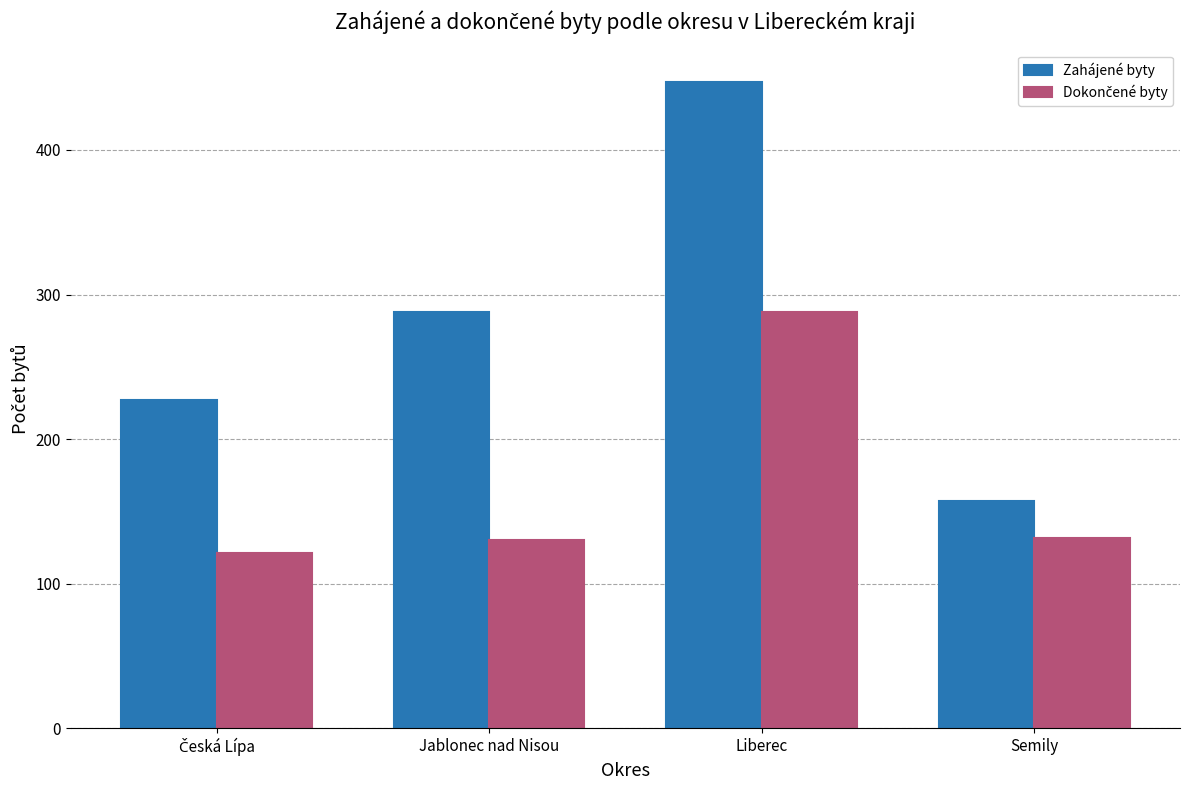

At which label is Zahájené byty closest to 302?

Jablonec nad Nisou